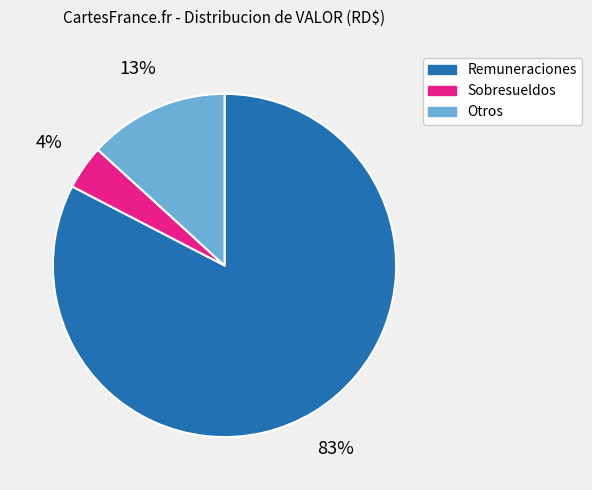

True or false: Sobresueldos accounts for 4% of the total.

True